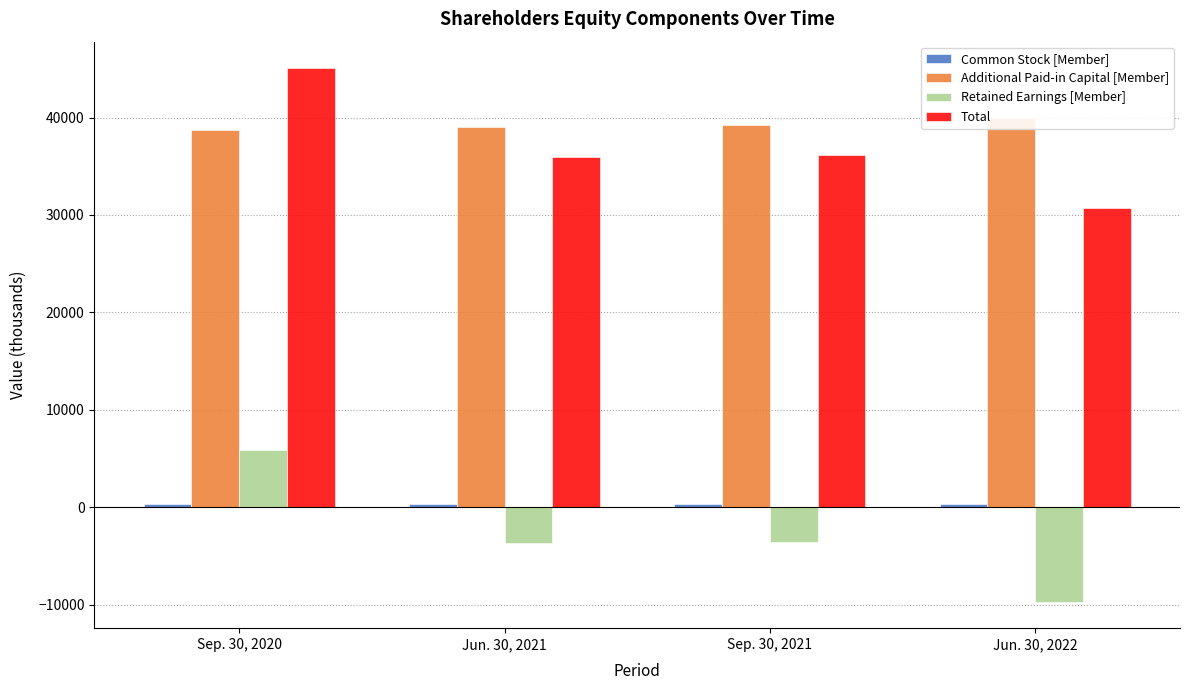

What is the value of the Additional Paid-in Capital [Member] bar at the 1st from the left?

38670